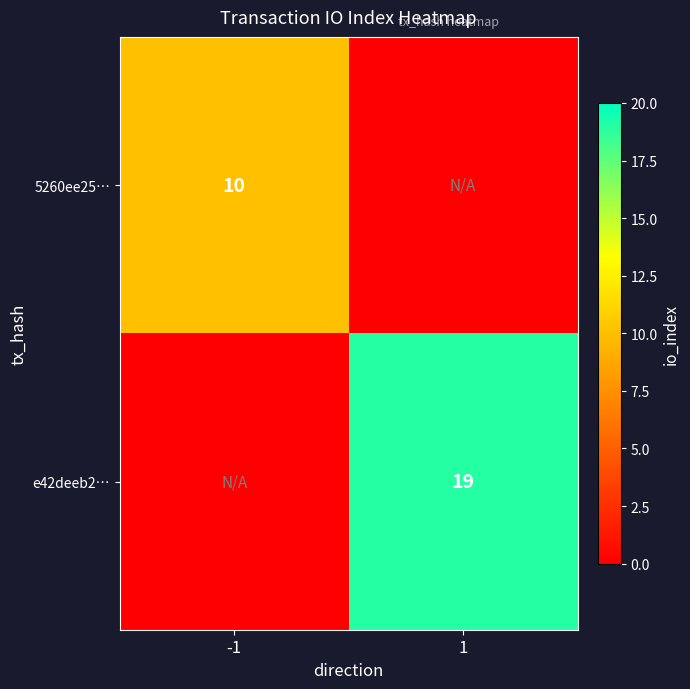

True or false: e42deeb2… has a value of 33 at 1.

False